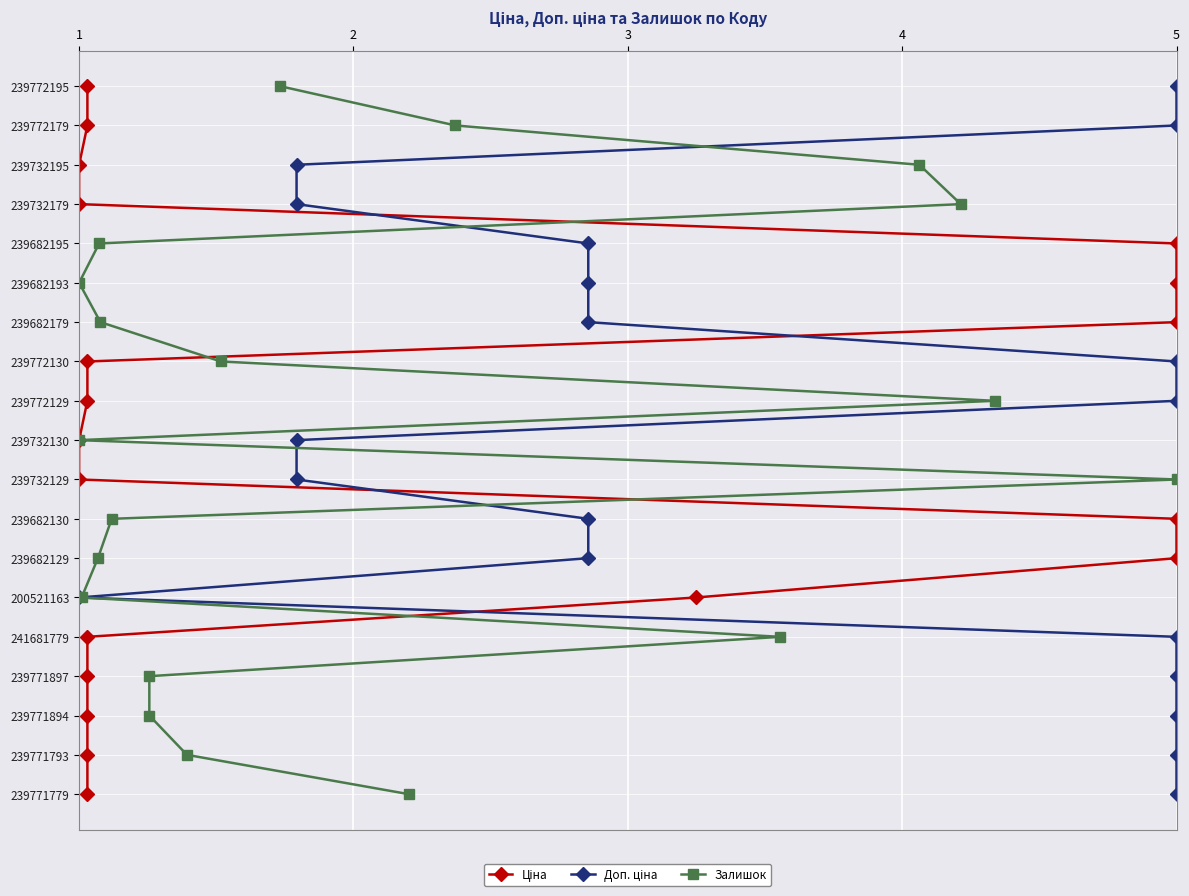

True or false: Ціна has more than 1 interior local peaks.

False